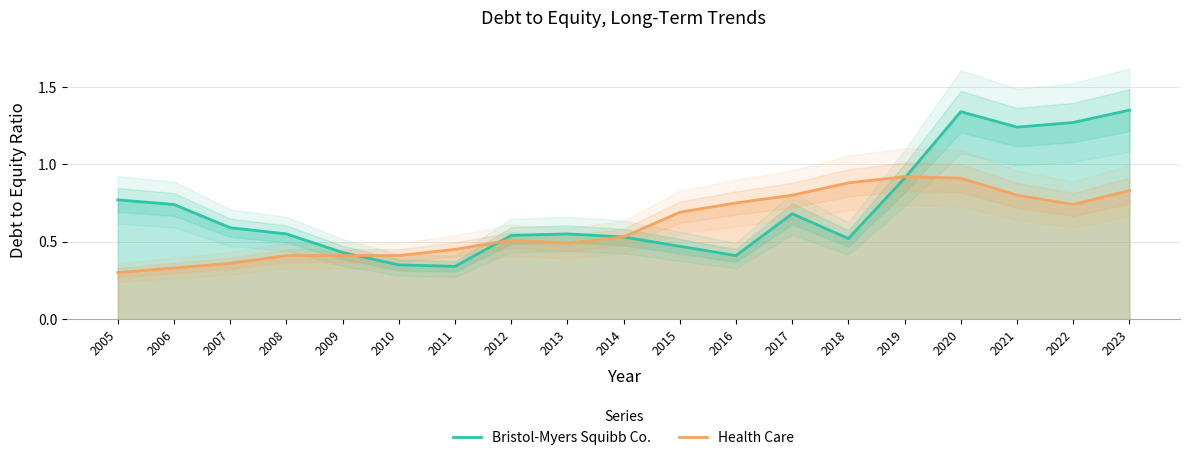

Rank the series by their average value, from highest to lowest.

Bristol-Myers Squibb Co., Health Care